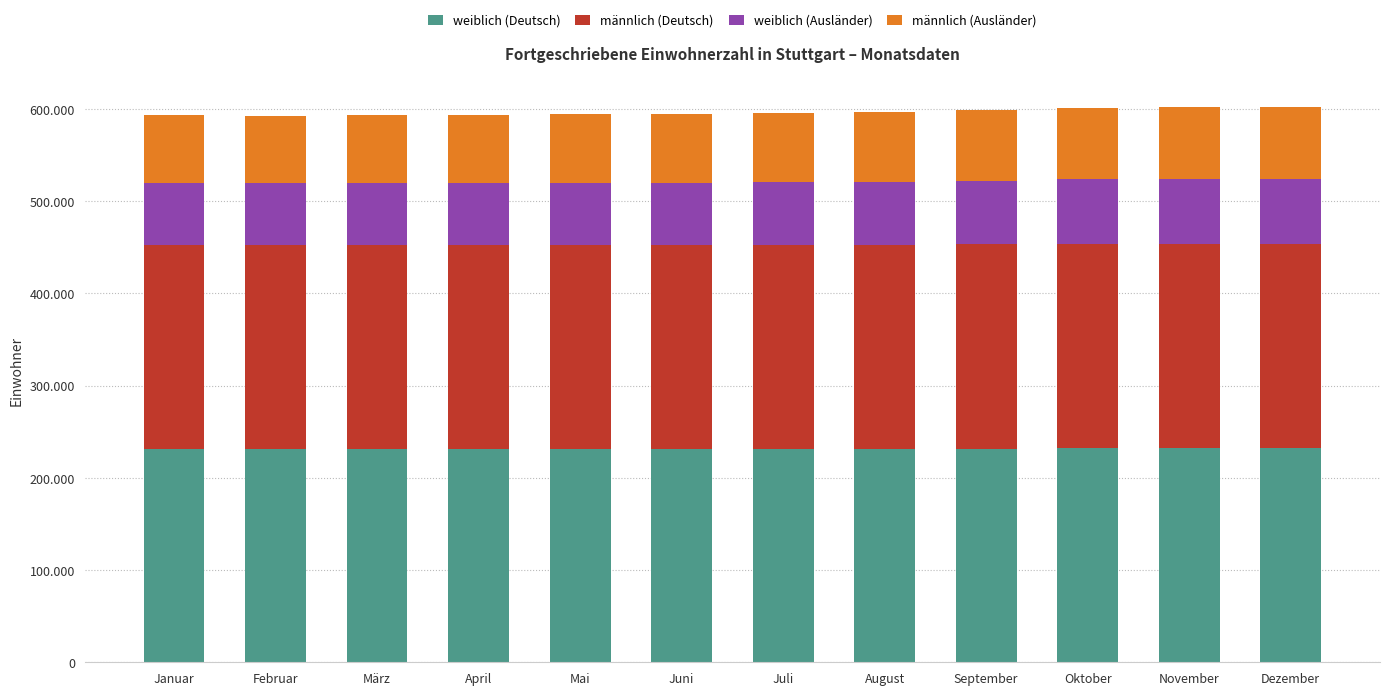

What position from the right is September?

4